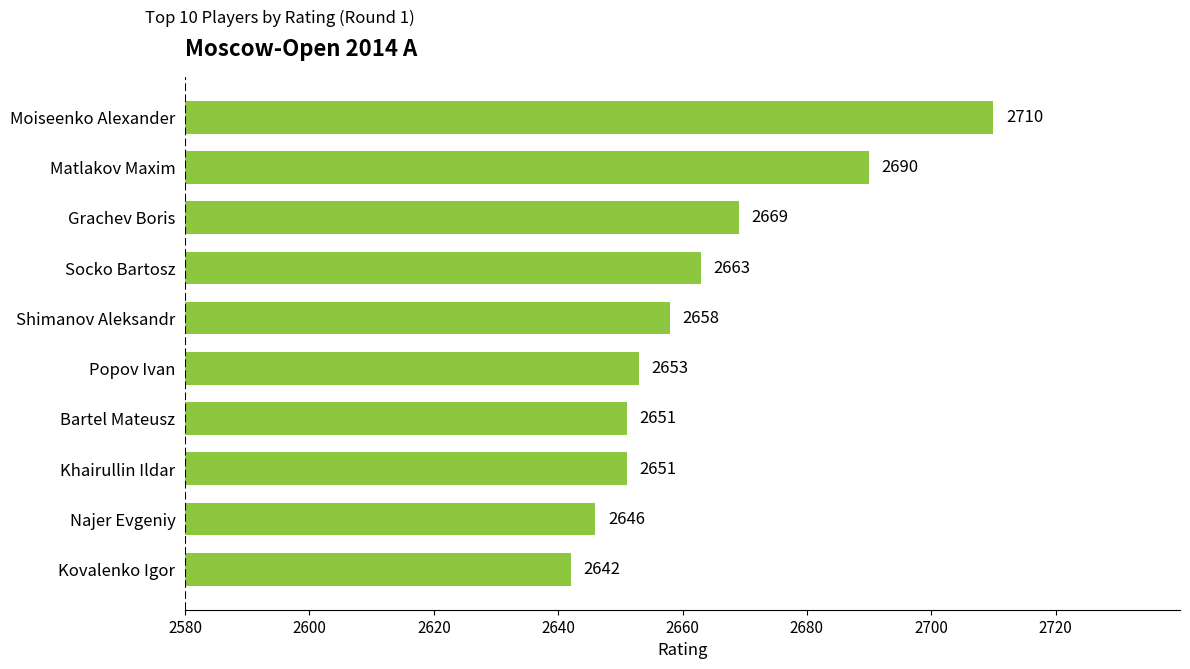

Where is the data nearest to the value 2676?

Grachev Boris